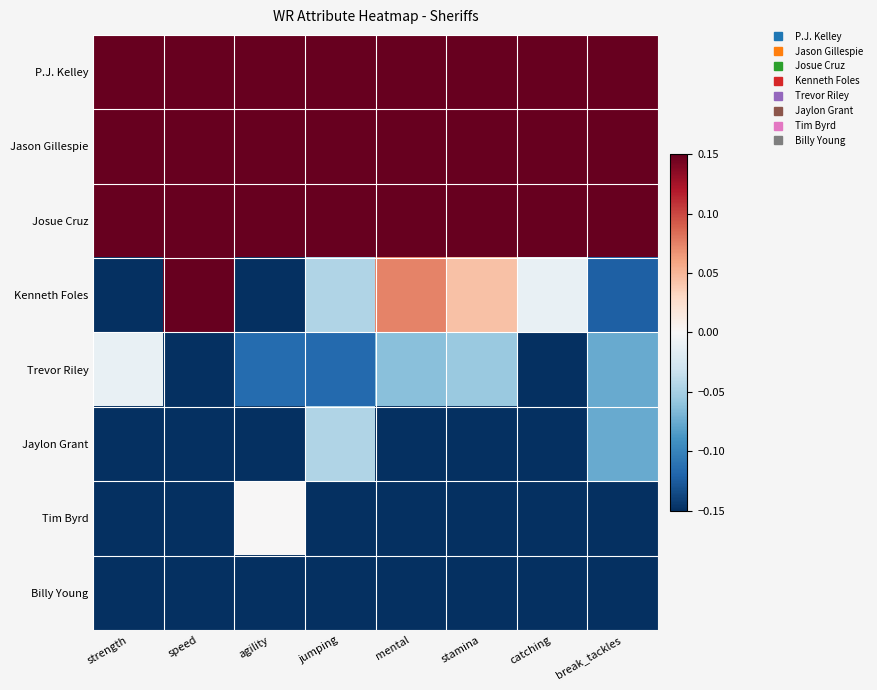

Reading left to right, extract all data points from this chart.

P.J. Kelley: strength=0.6	speed=0.4	agility=0.4	jumping=0.4	mental=0.5	stamina=0.5	catching=0.6	break_tackles=0.5
Jason Gillespie: strength=0.4	speed=0.5	agility=0.5	jumping=0.4	mental=0.2	stamina=0.2	catching=0.4	break_tackles=0.2
Josue Cruz: strength=0.4	speed=0.4	agility=0.4	jumping=0.4	mental=0.3	stamina=0.4	catching=0.4	break_tackles=0.3
Kenneth Foles: strength=-0.3	speed=0.4	agility=-0.3	jumping=-0.0	mental=0.1	stamina=0.0	catching=-0.0	break_tackles=-0.1
Trevor Riley: strength=-0.0	speed=-0.4	agility=-0.1	jumping=-0.1	mental=-0.1	stamina=-0.1	catching=-0.2	break_tackles=-0.1
Jaylon Grant: strength=-0.4	speed=-0.2	agility=-0.4	jumping=-0.0	mental=-0.2	stamina=-0.3	catching=-0.4	break_tackles=-0.1
Tim Byrd: strength=-0.3	speed=-0.5	agility=0.0	jumping=-0.4	mental=-0.2	stamina=-0.4	catching=-0.4	break_tackles=-0.3
Billy Young: strength=-0.4	speed=-0.5	agility=-0.5	jumping=-0.6	mental=-0.5	stamina=-0.5	catching=-0.4	break_tackles=-0.5